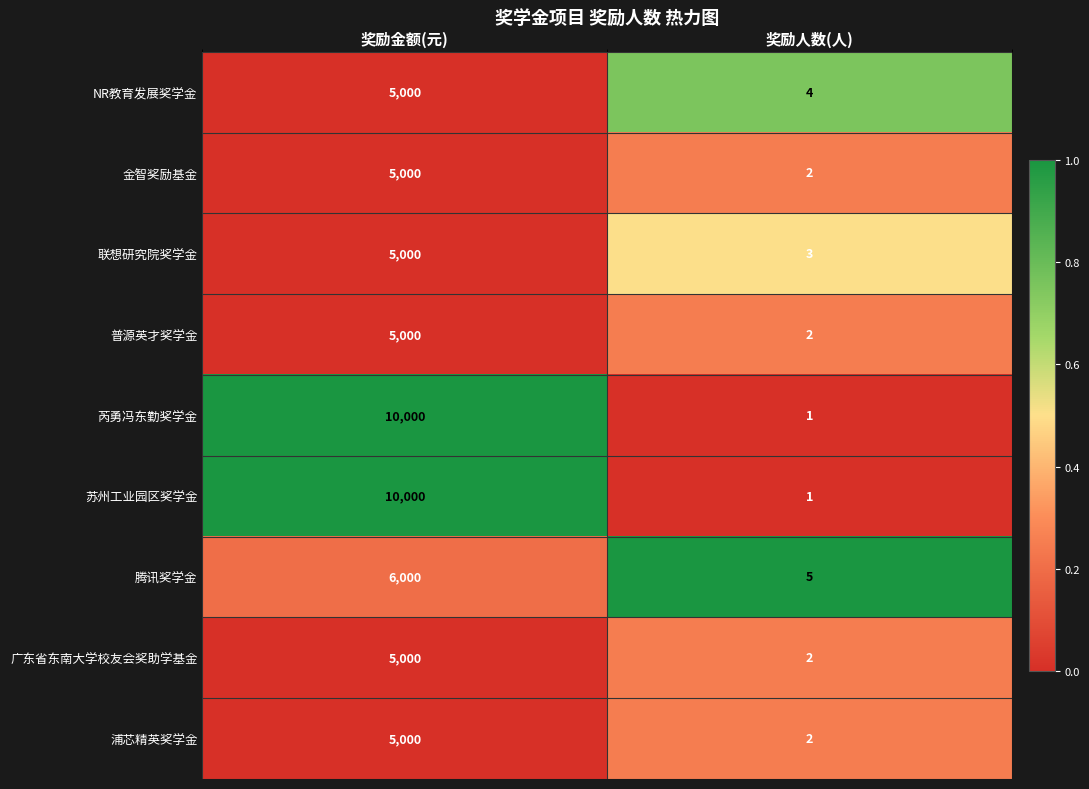

What is the highest value of the 苏州工业园区奖学金 series?

10000